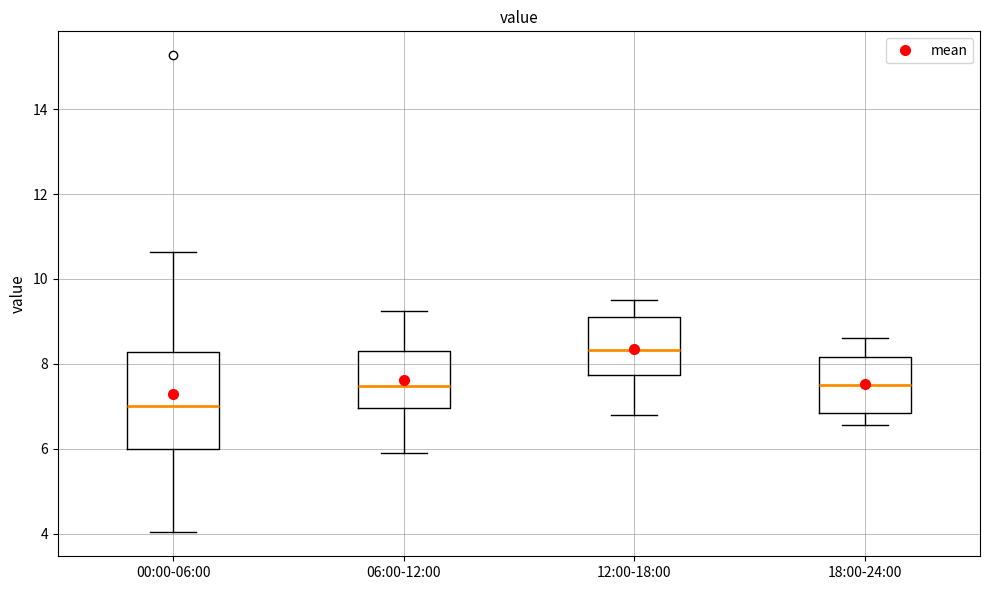

Where is the lower edge of the box for 00:00-06:00 on the y-axis? The values are not printed on the chart, so give them approximately, as read against the axis.

6.0